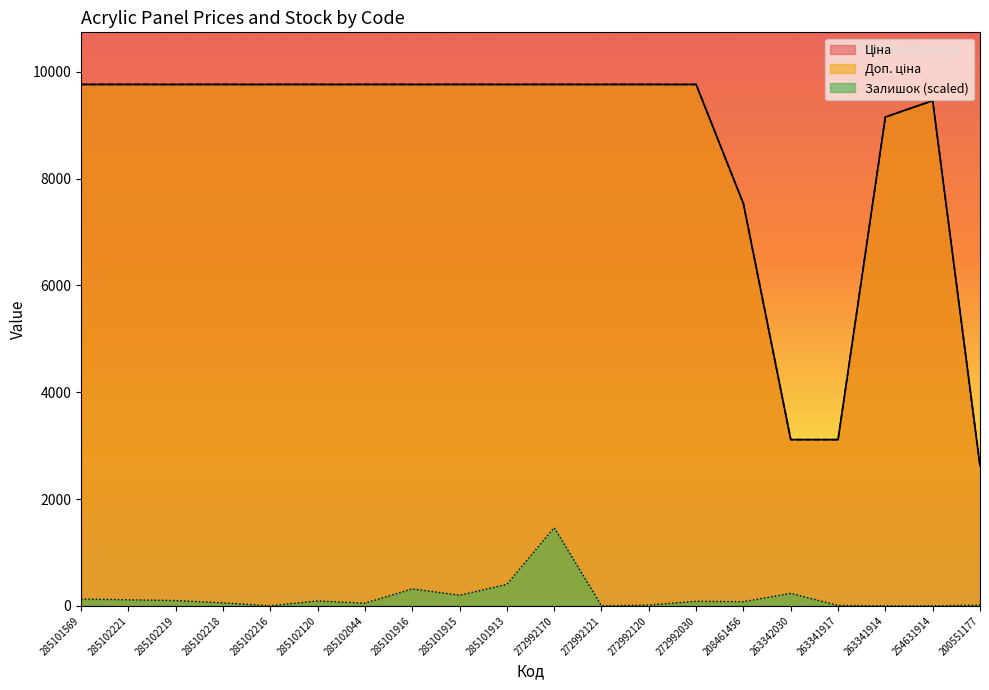

Which has a higher value, 200551177 or 272992030?

272992030